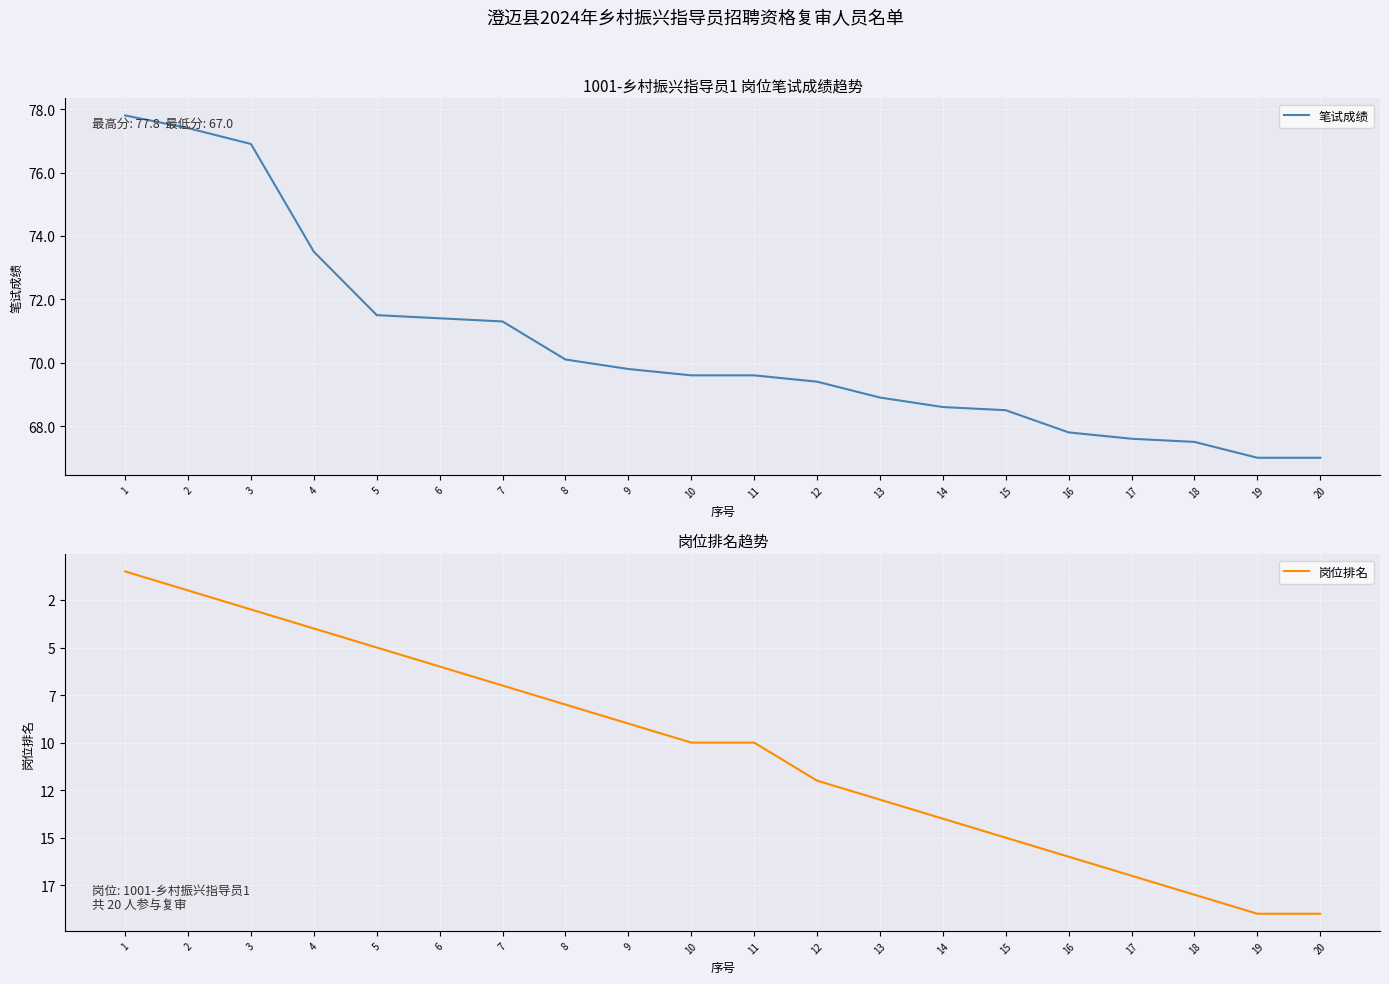

Which has a higher value, 20 or 11?

11